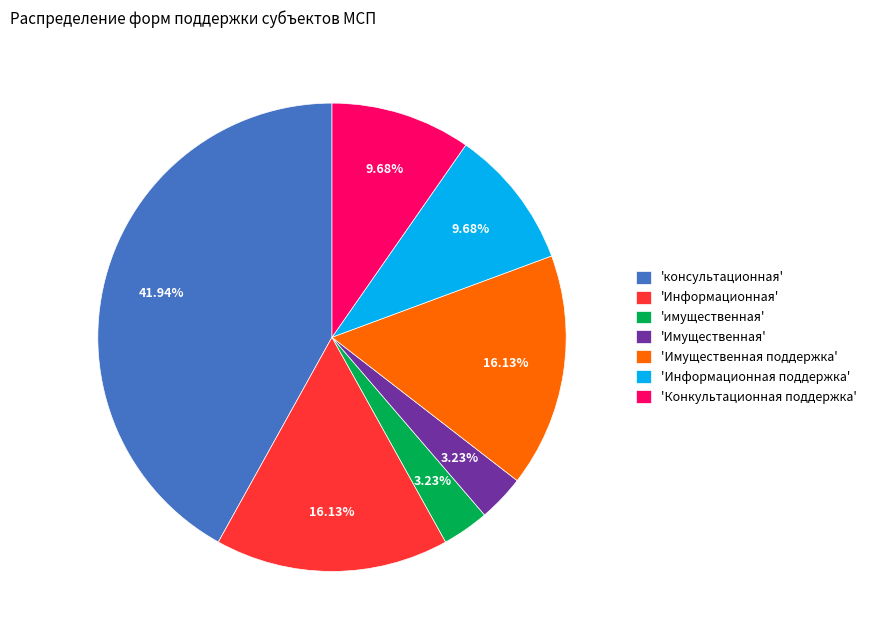

Approximately how many times larger is the value at 'Имущественная поддержка' compared to 'Информационная'?

1.0